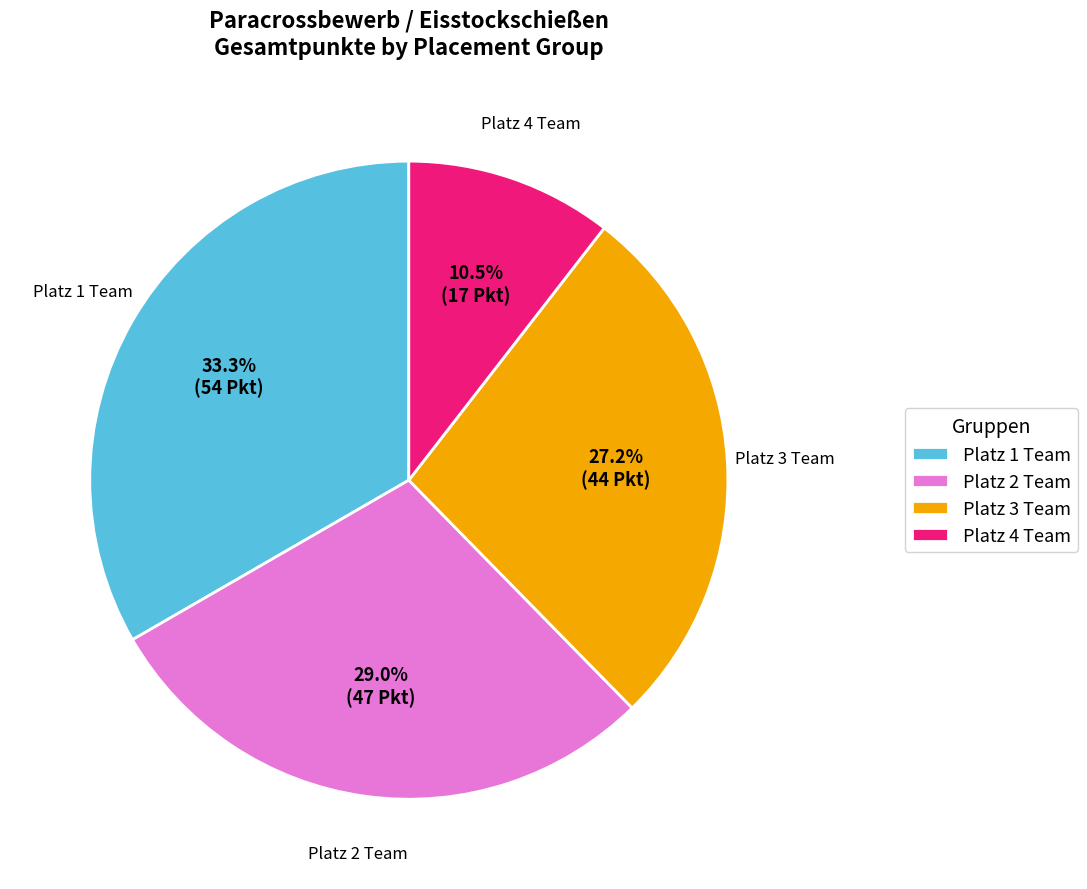

Which slice is the largest?

Platz 1 Team